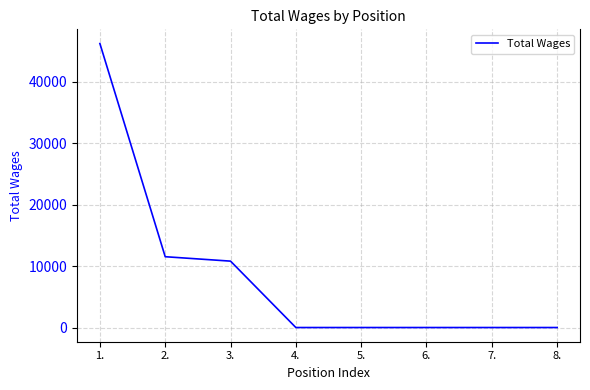

The value at 8. is 27498. True or false?

False